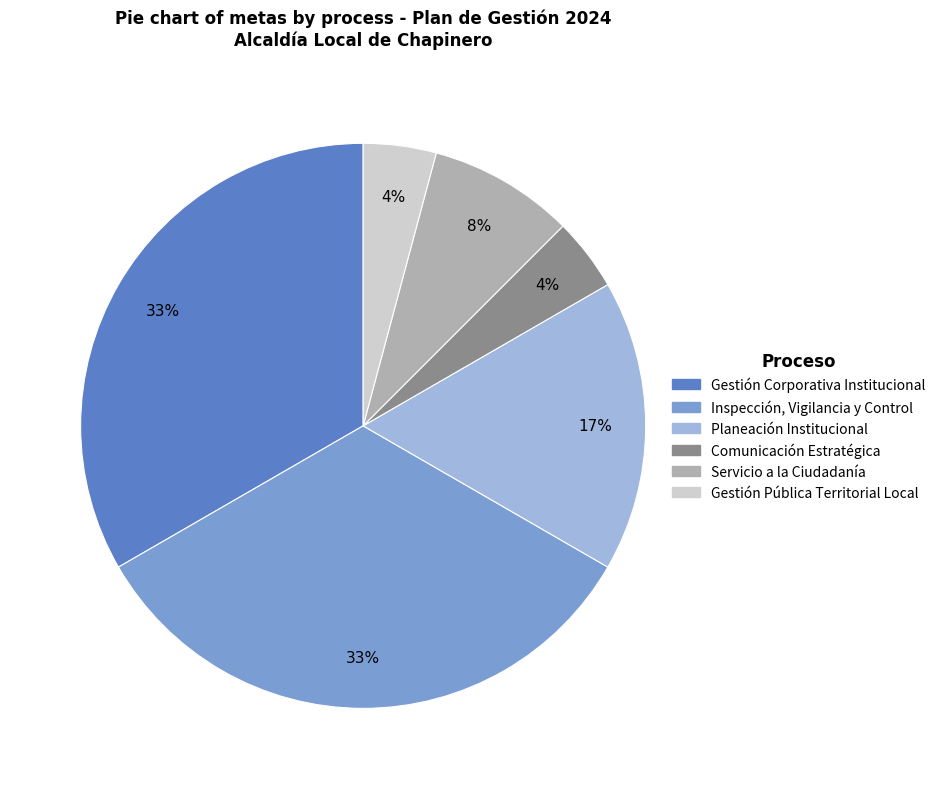

How many segments does this pie chart have?

6